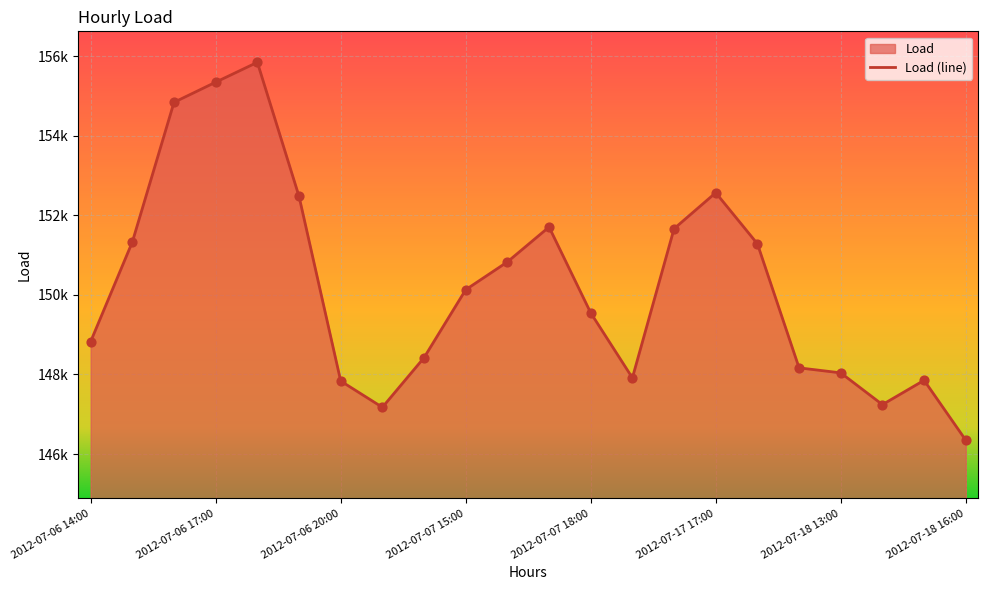

Between 2012-07-06 18:00 and 2012-07-06 15:00, which is larger?

2012-07-06 18:00